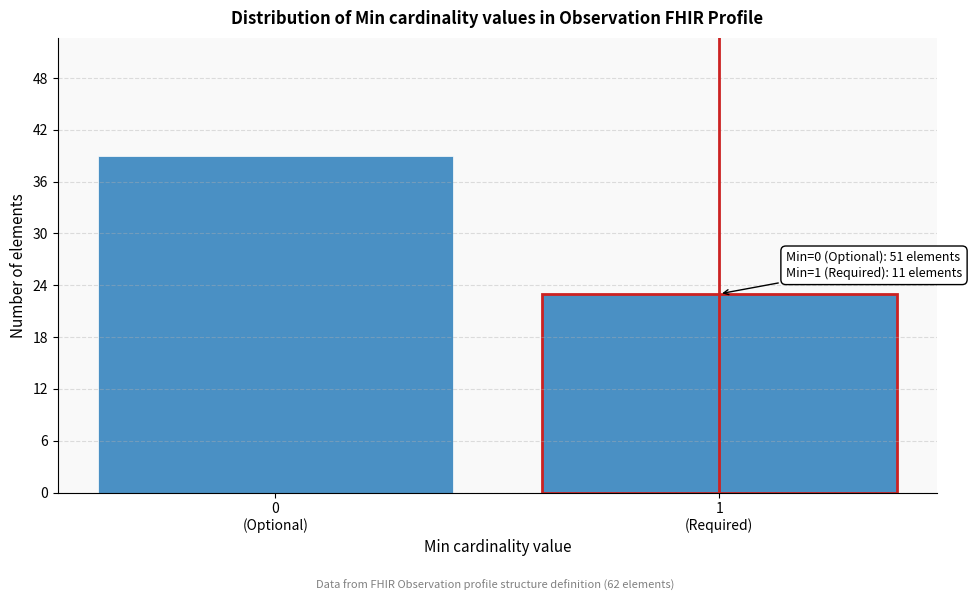

Reading right to left, extract all data points from this chart.

23	39